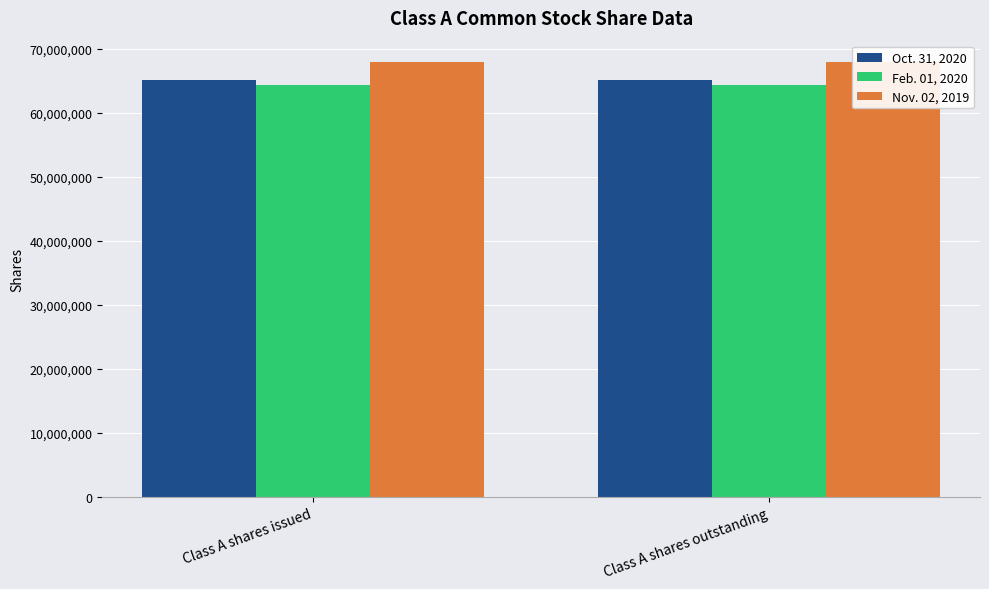

Does the chart contain stacked bars?

No